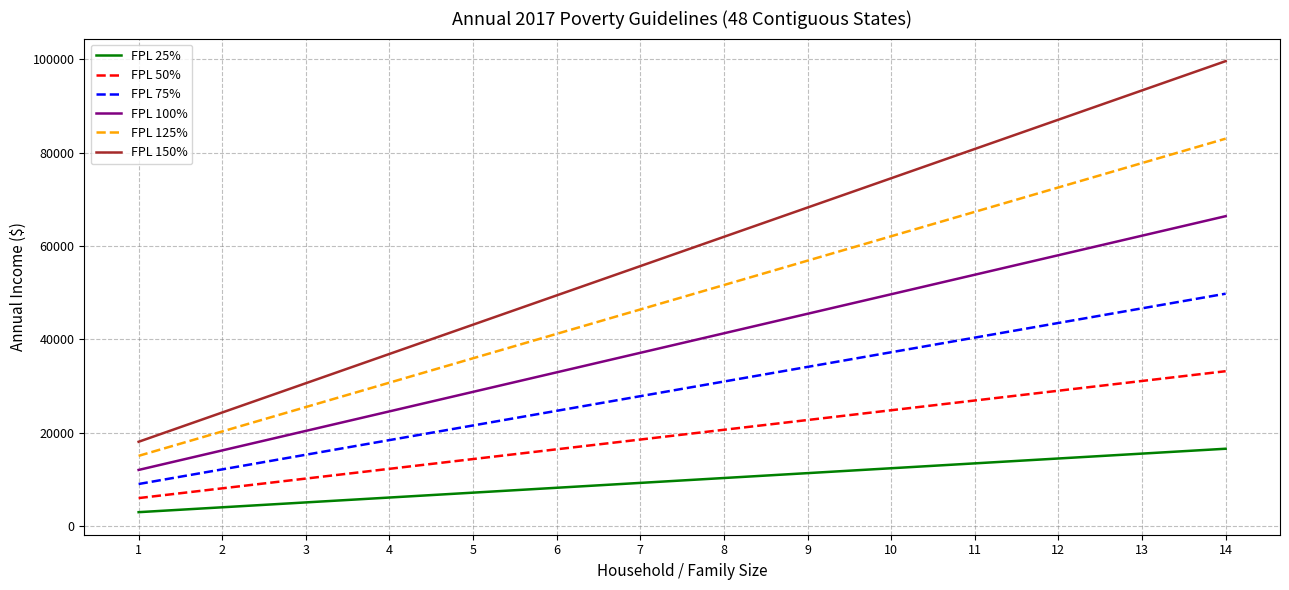

Reading left to right, what are all the values shown in this chart?

FPL 25%: 3015	4060	5105	6150	7195	8240	9285	10330	11375	12420	13465	14510	15555	16600
FPL 50%: 6030	8120	10210	12300	14390	16480	18570	20660	22750	24840	26930	29020	31110	33200
FPL 75%: 9045	12180	15315	18450	21585	24720	27855	30990	34125	37260	40395	43530	46665	49800
FPL 100%: 12060	16240	20420	24600	28780	32960	37140	41320	45500	49680	53860	58040	62220	66400
FPL 125%: 15075	20300	25525	30750	35975	41200	46425	51650	56875	62100	67325	72550	77775	83000
FPL 150%: 18090	24360	30630	36900	43170	49440	55710	61980	68250	74520	80790	87060	93330	99600